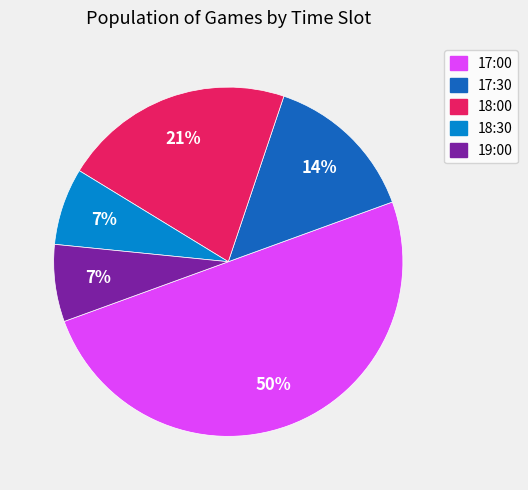

Do 18:00 and 18:30 together represent more than half of the pie?

No